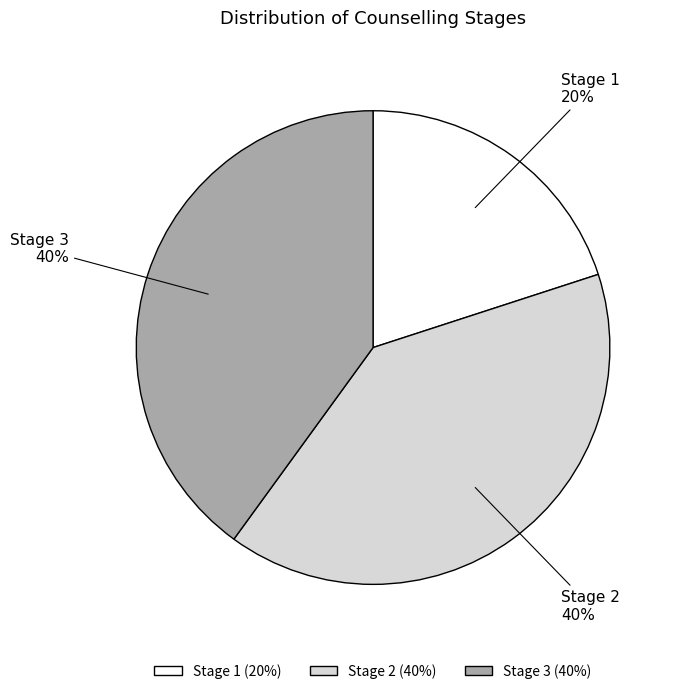

To the nearest percent, what percentage of the pie is Stage 2?

40%